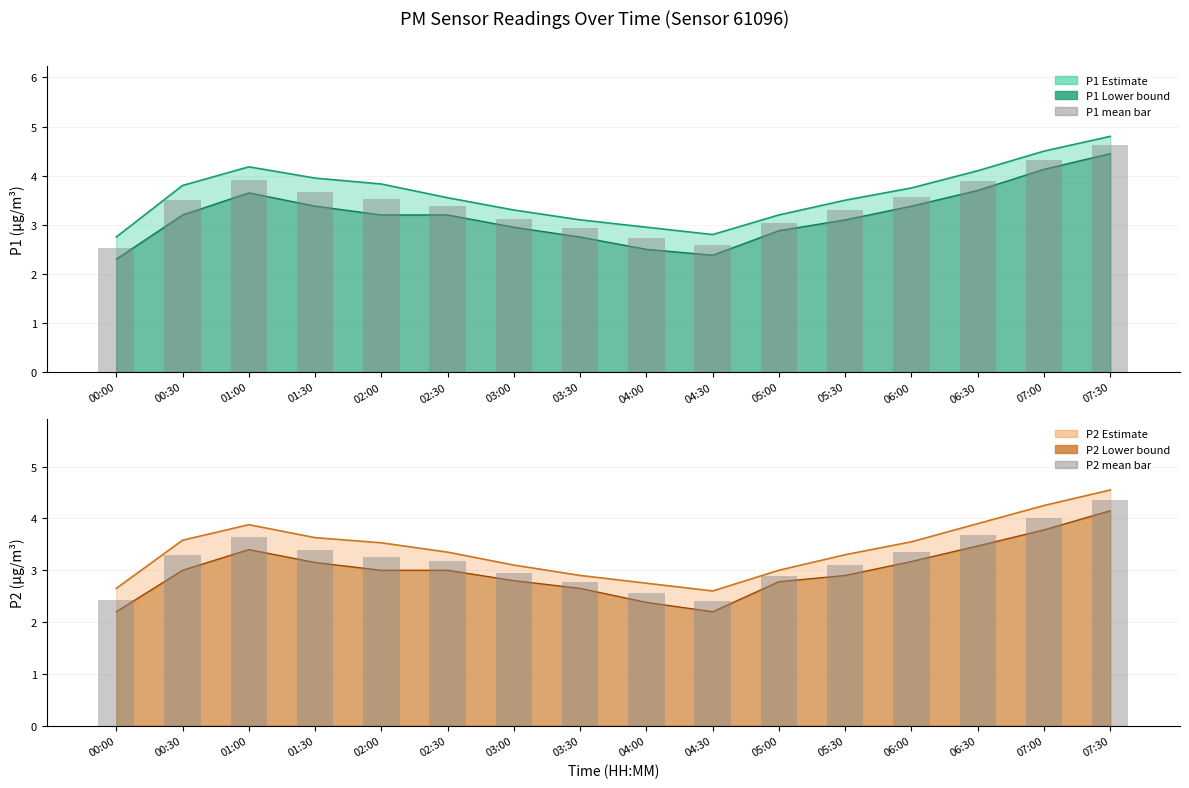

True or false: P1 mean (bar) has a value of 5.0 at 05:00.

False